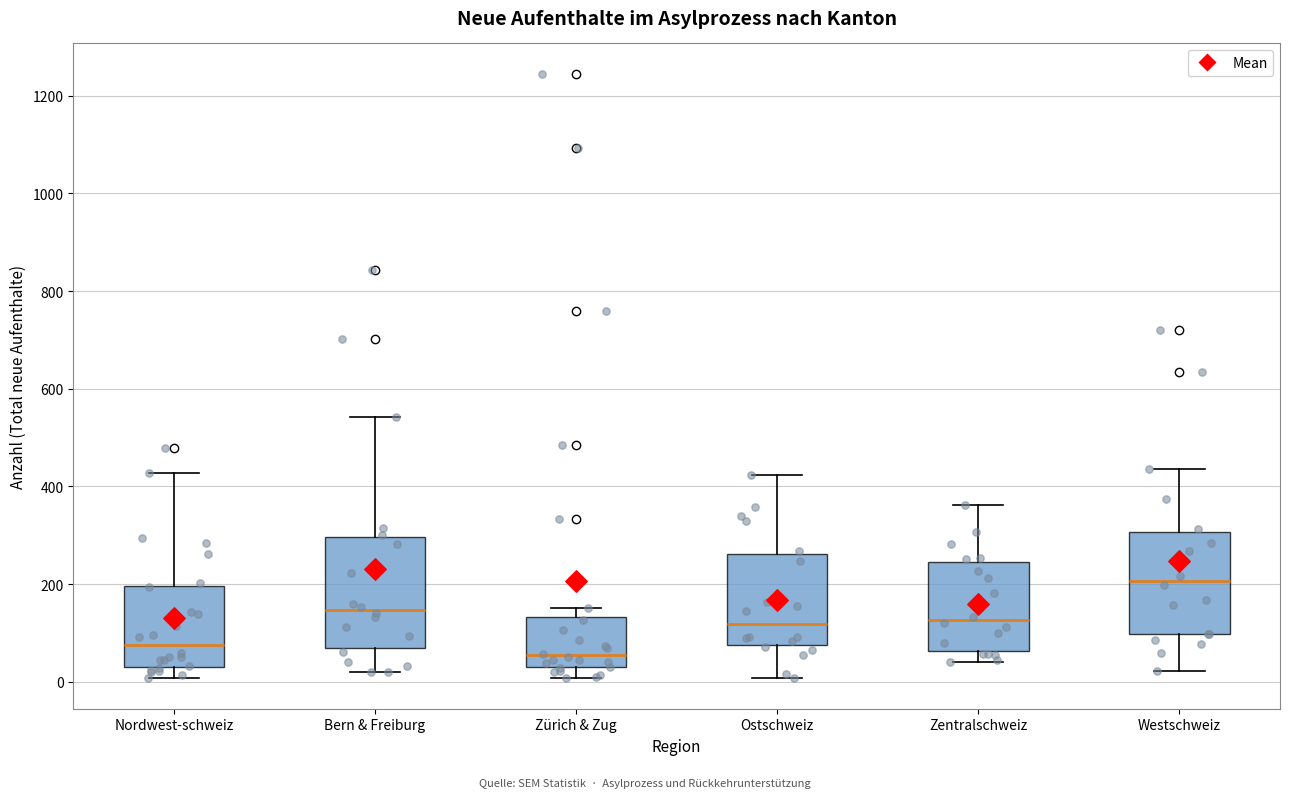

Reading left to right, transcribe this box plot: for each box, give where its median line is, the range the box spans, and where its two whiskers end, as read against the y-axis. The values are not printed on the chart, so give them approximately, as read against the axis.

Nordwest-schweiz: median 80, box 40 to 200, whiskers 0 to 420
Bern & Freiburg: median 140, box 60 to 300, whiskers 20 to 540
Zürich & Zug: median 60, box 20 to 140, whiskers 0 to 160
Ostschweiz: median 120, box 80 to 260, whiskers 0 to 420
Zentralschweiz: median 120, box 60 to 240, whiskers 40 to 360
Westschweiz: median 200, box 100 to 300, whiskers 20 to 440